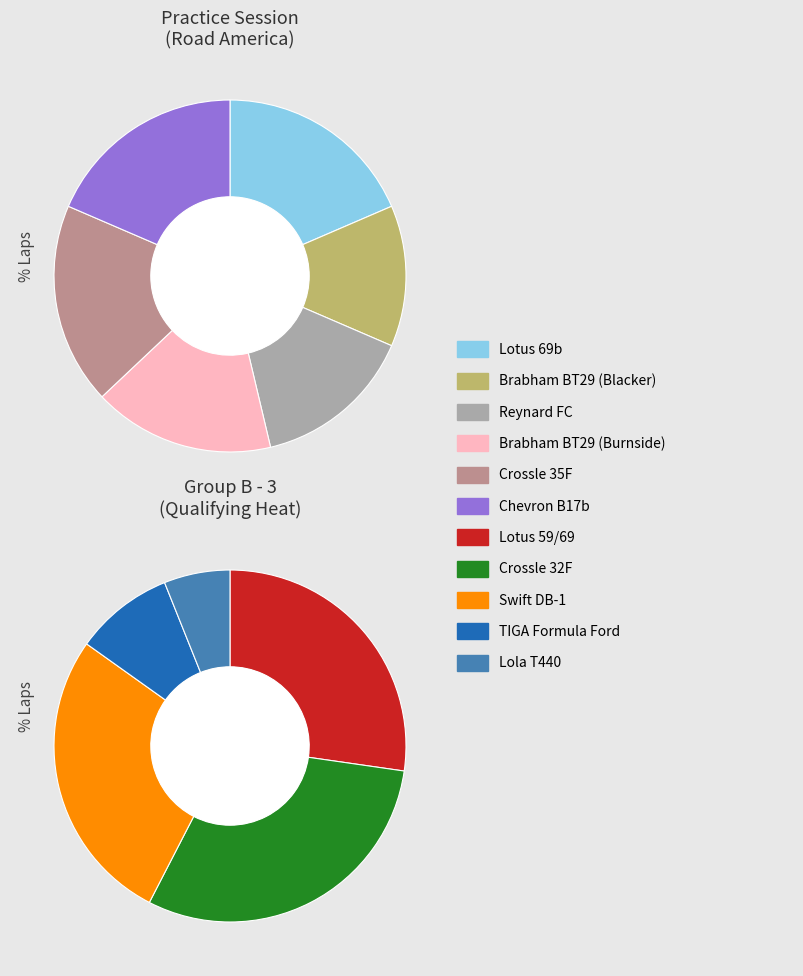

Which slice is the largest?

Lotus 69b